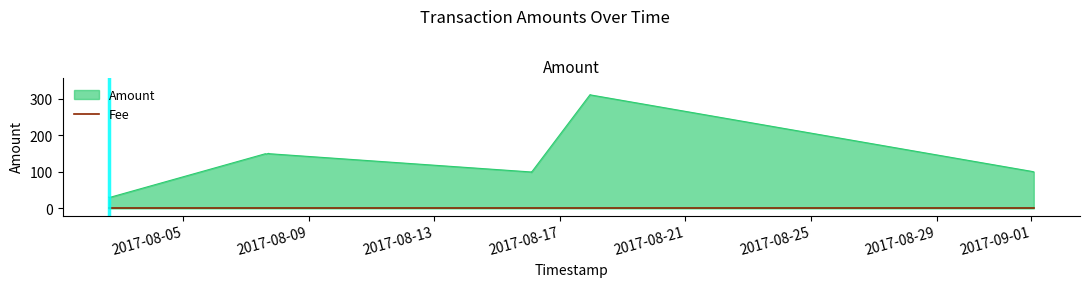

Which series has the largest total across all categories?

Amount